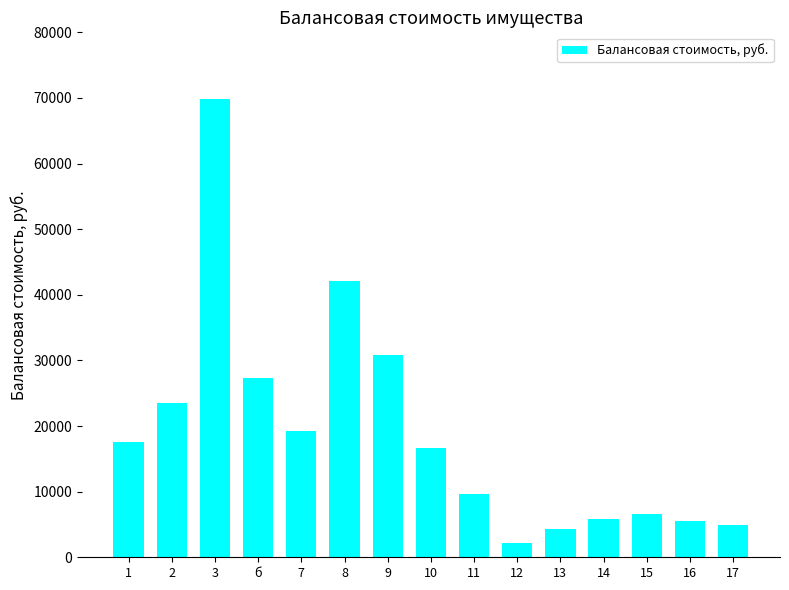

What is the difference between the values at 2 and 7?

4271.5